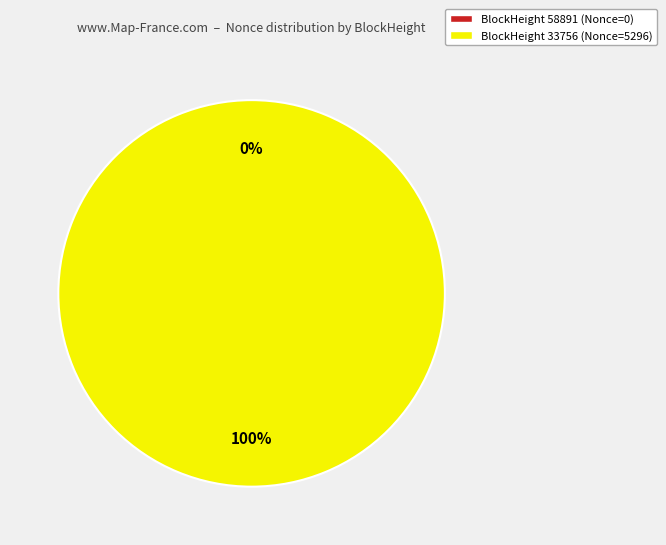

What percentage do 33756 and 58891 together represent?

100.0%